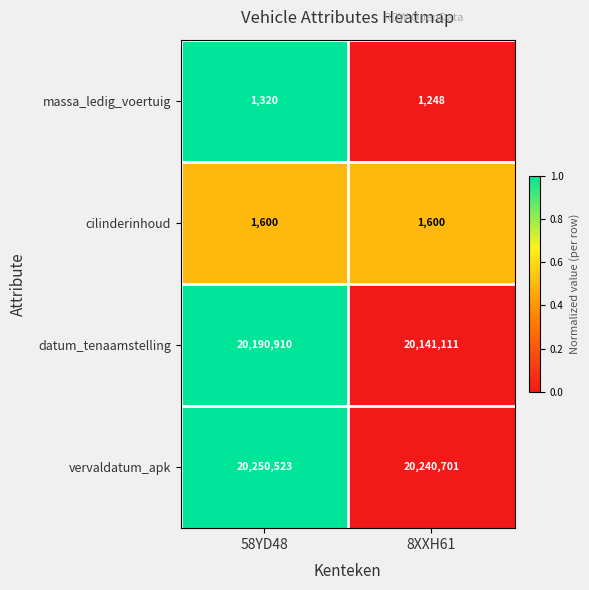

How many distinct data groups are displayed?

4